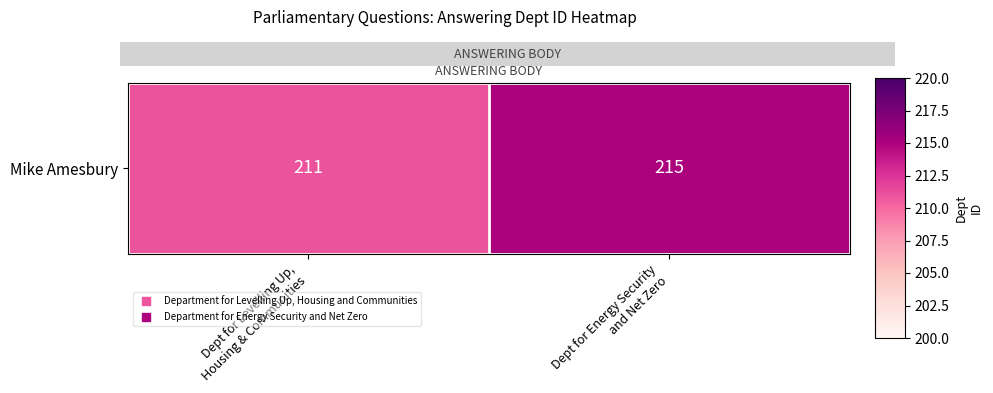

What is the maximum value shown in the chart?

215